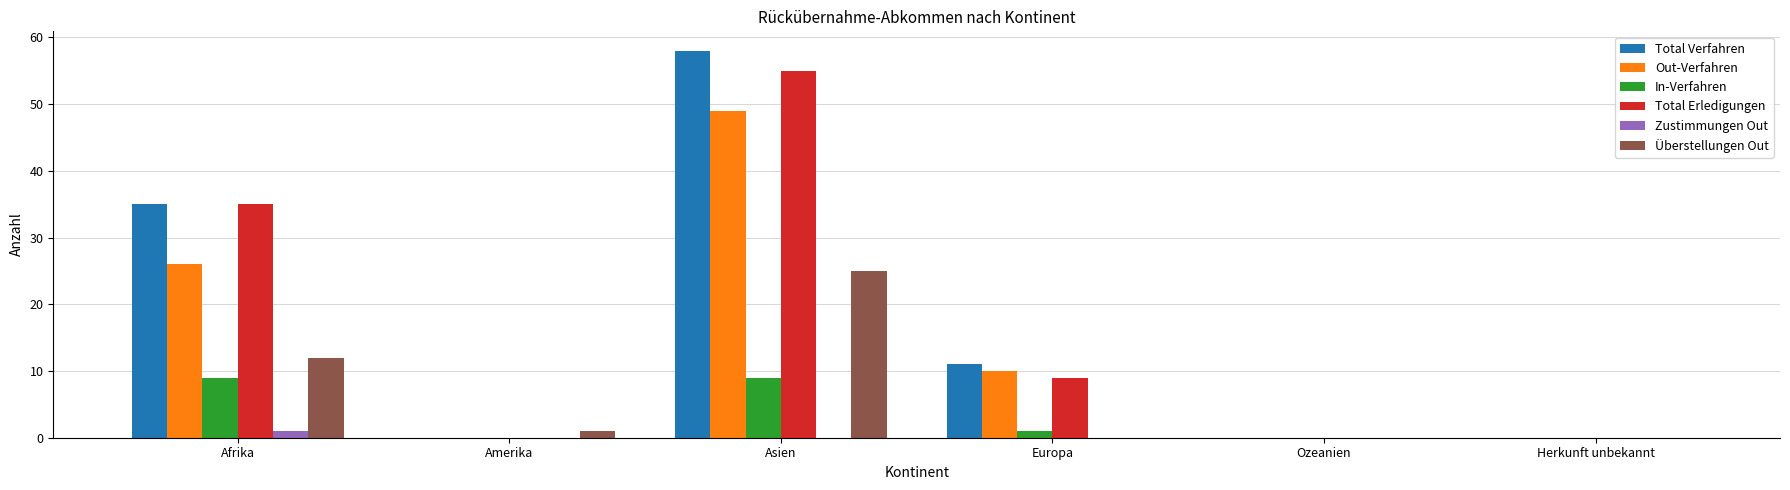

Reading left to right, list all the values displayed in this chart.

Total Verfahren: 35	0	58	11	0	0
Out-Verfahren: 26	0	49	10	0	0
In-Verfahren: 9	0	9	1	0	0
Total Erledigungen: 35	0	55	9	0	0
Zustimmungen Out: 1	0	0	0	0	0
Überstellungen Out: 12	1	25	0	0	0